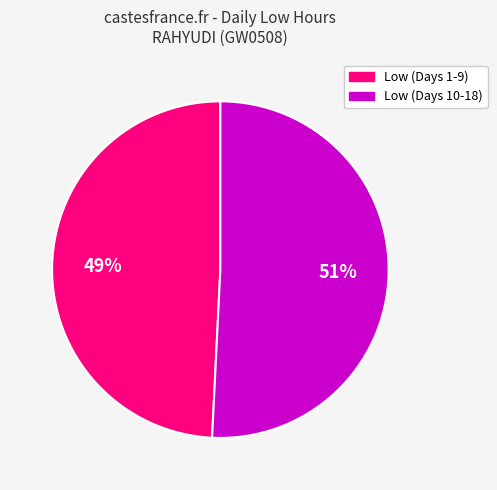

Is there a majority slice in this chart?

Yes